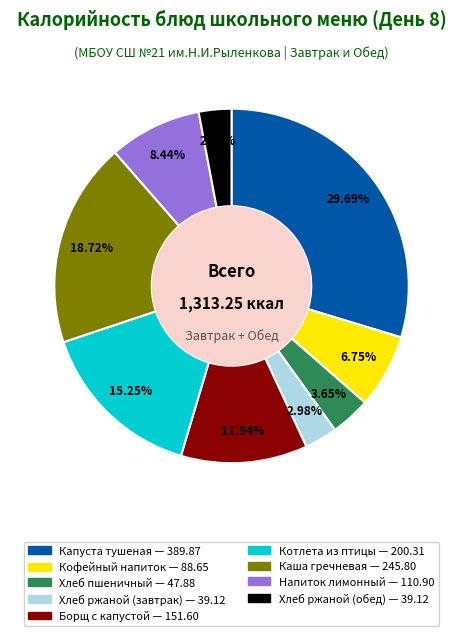

Does any single category account for the majority?

No